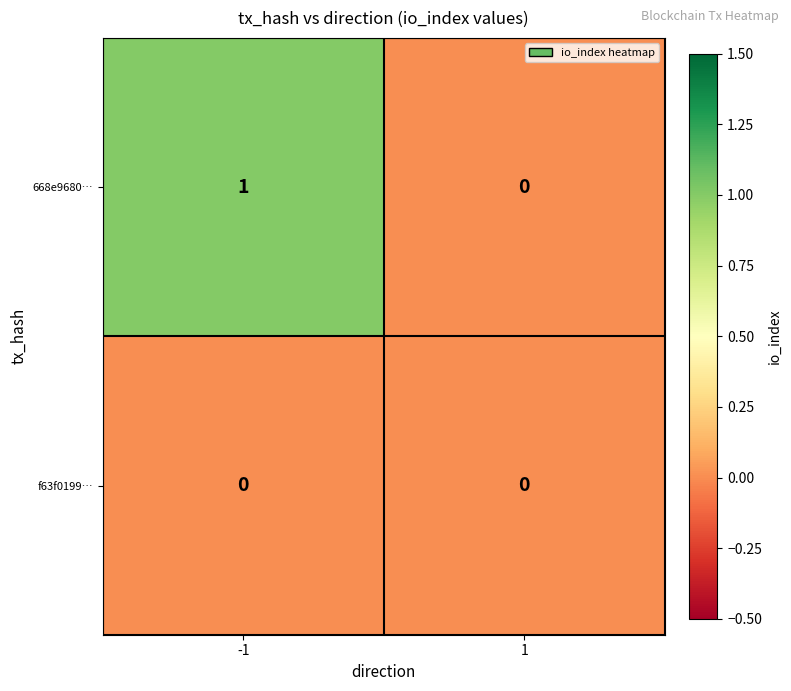

How many data points does each series have?

2